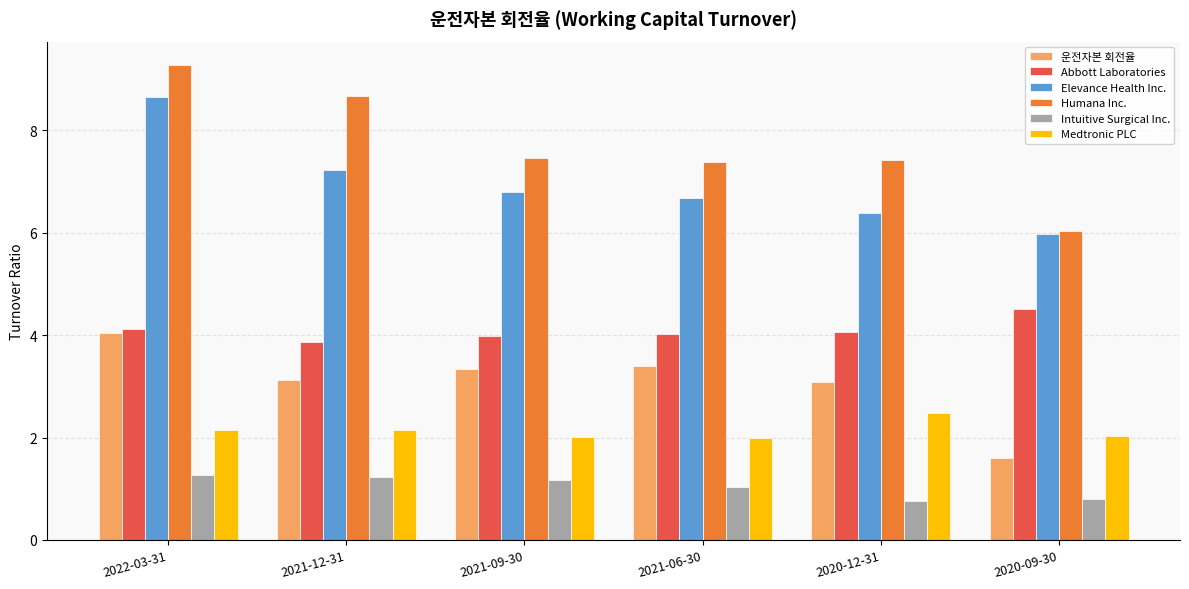

What is the lowest value of the Humana Inc. series?

6.0